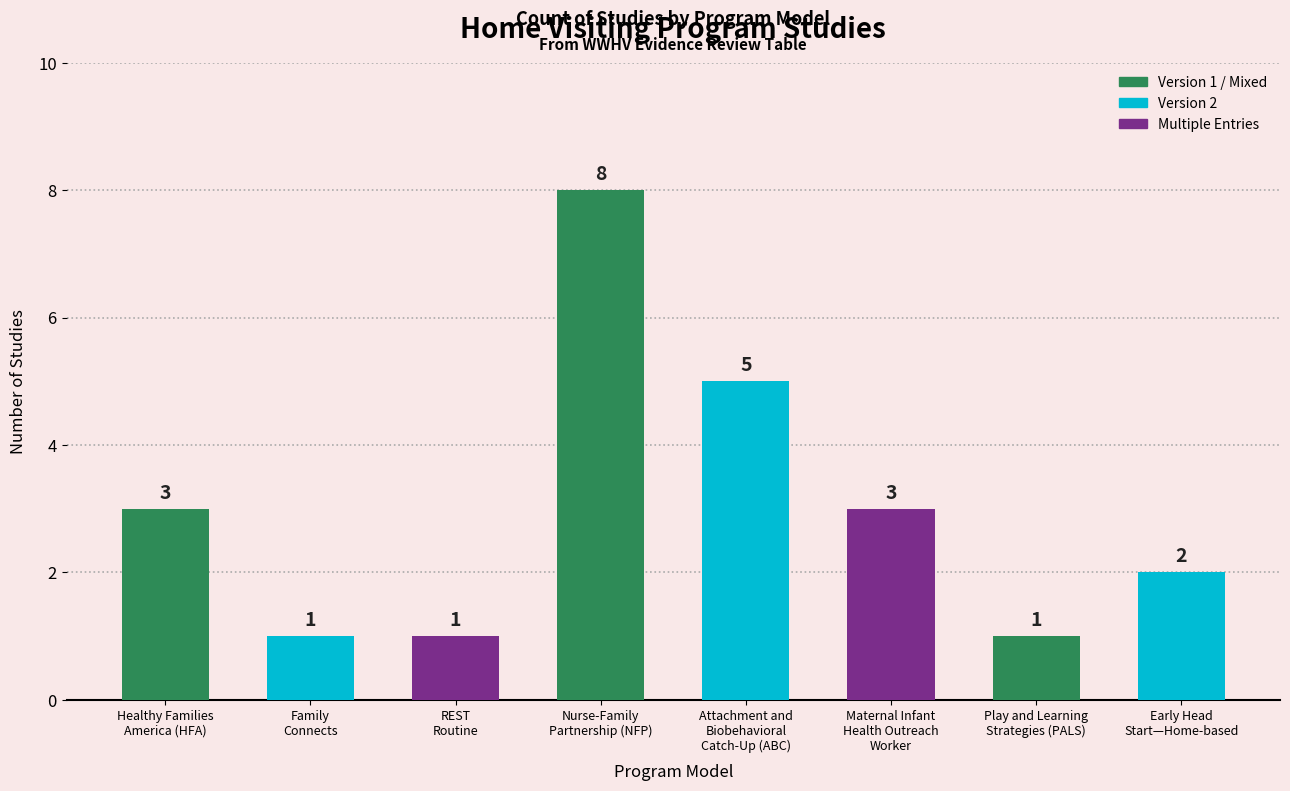

What is the change in value from Nurse-Family
Partnership (NFP) to Early Head
Start—Home-based?

-6